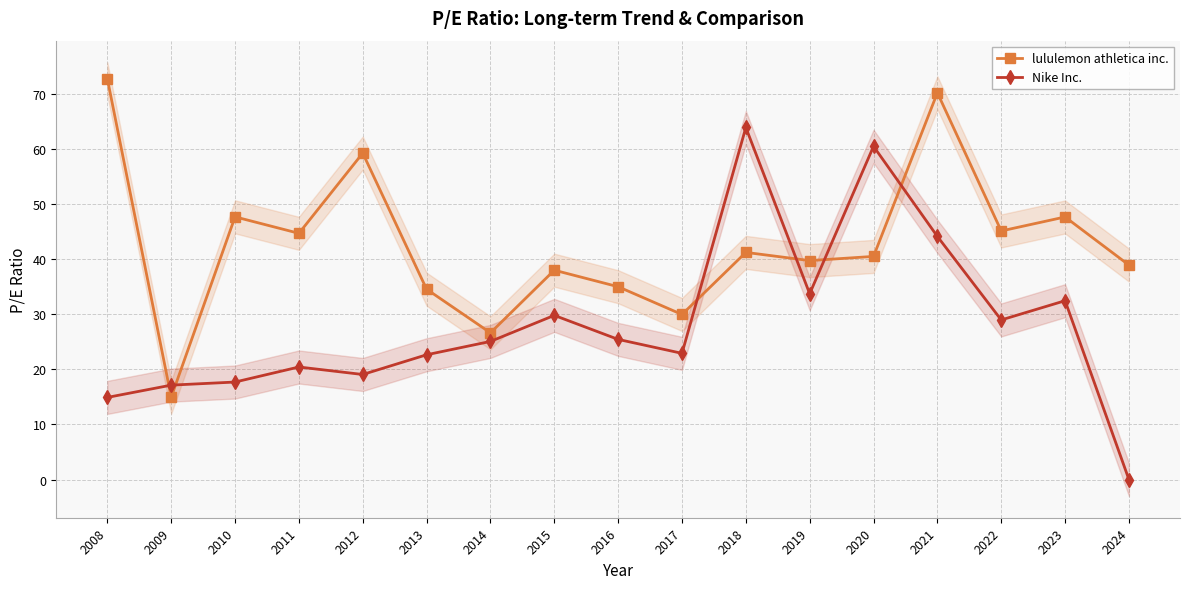

True or false: Nike Inc. has a value of 32.5 at 2023.

True